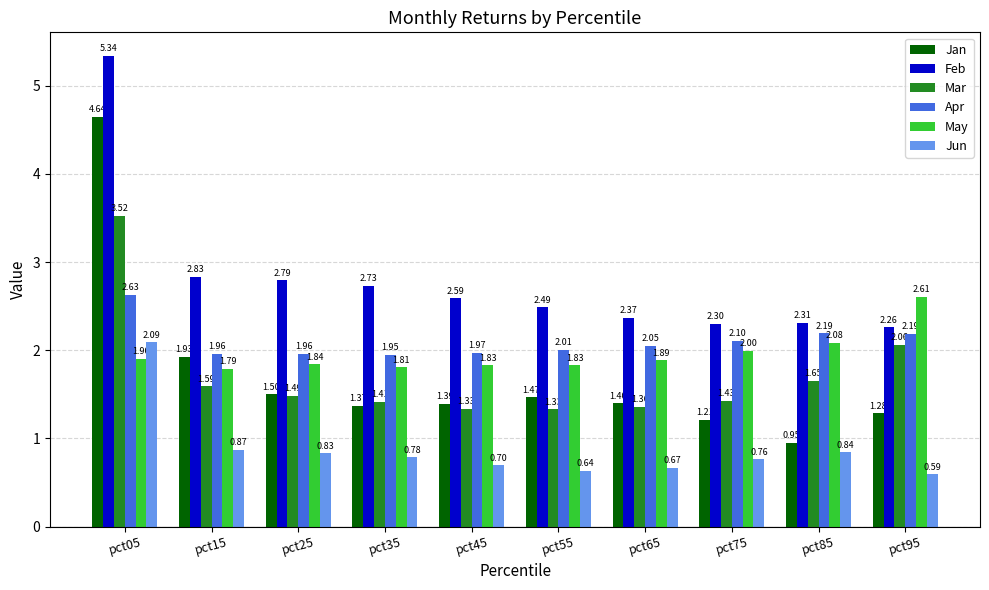

What is the difference between the maximum and second lowest values in the Feb series?

3.0